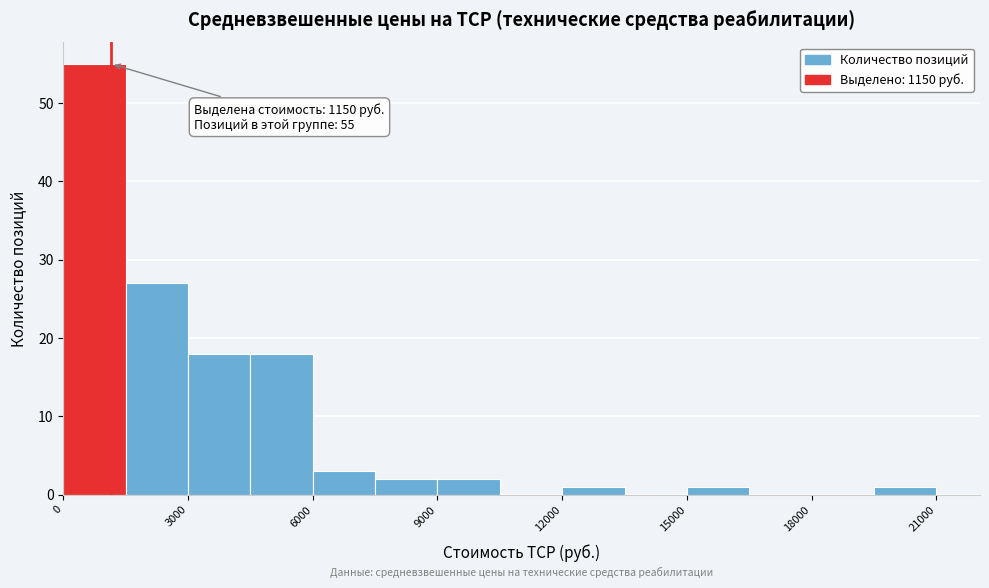

Around what value on the x-axis is the tallest bar? Give the approximate position of its centre, as read against the axis.

1000